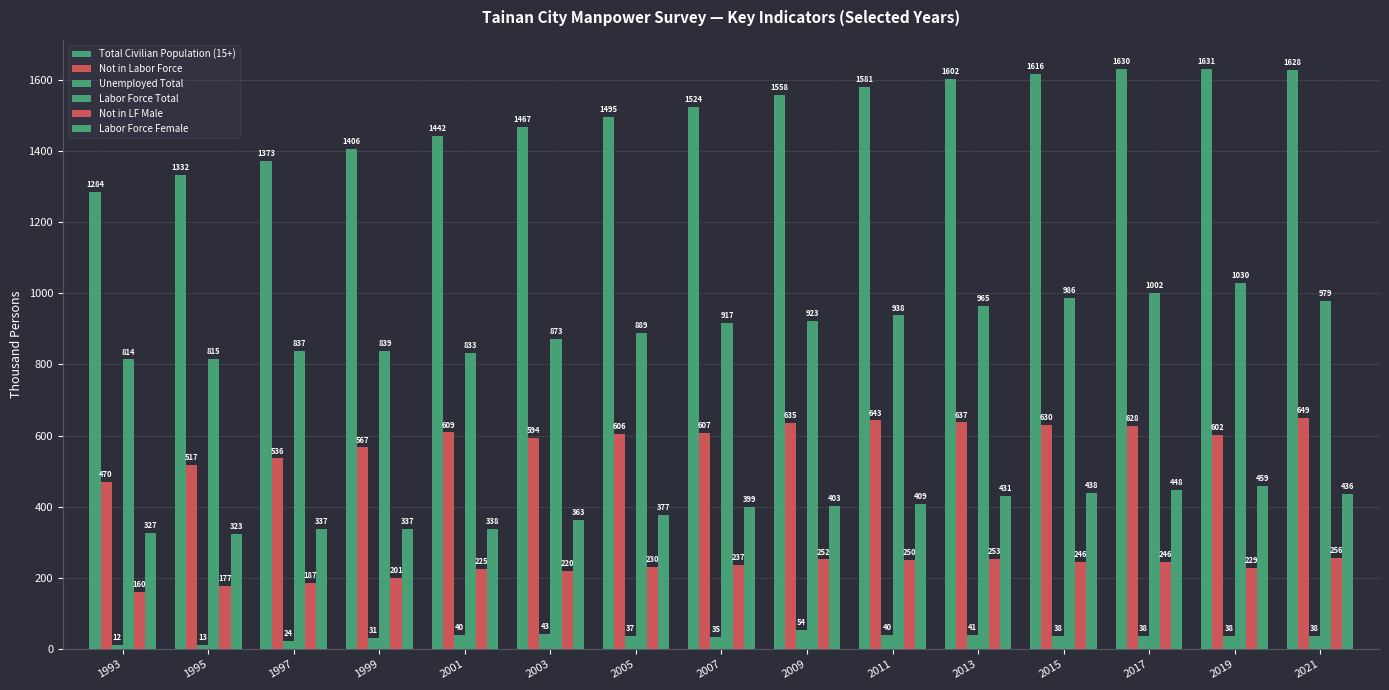

The value of Unemployed Total at 2005 is 52. True or false?

False